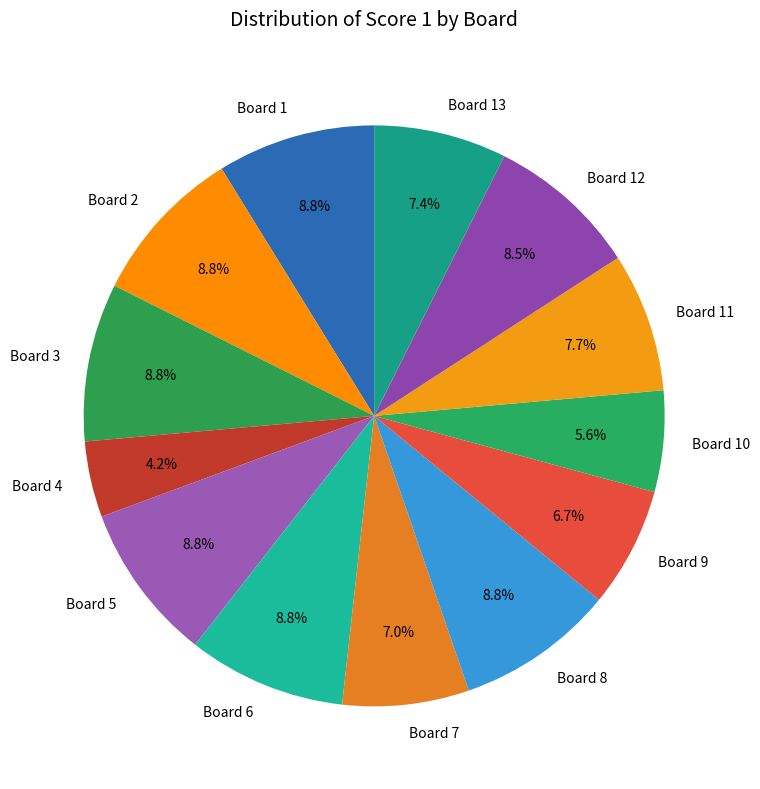

Combined, what portion of the pie is Board 10 and Board 3?

14.4%